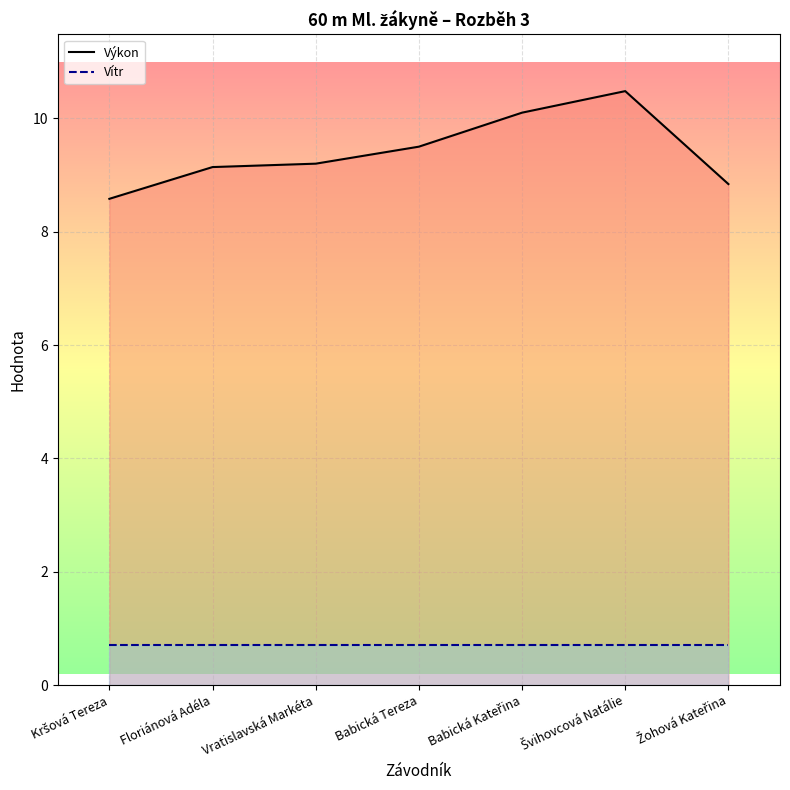

True or false: there are more than 0 points higher than both neighbors.

True